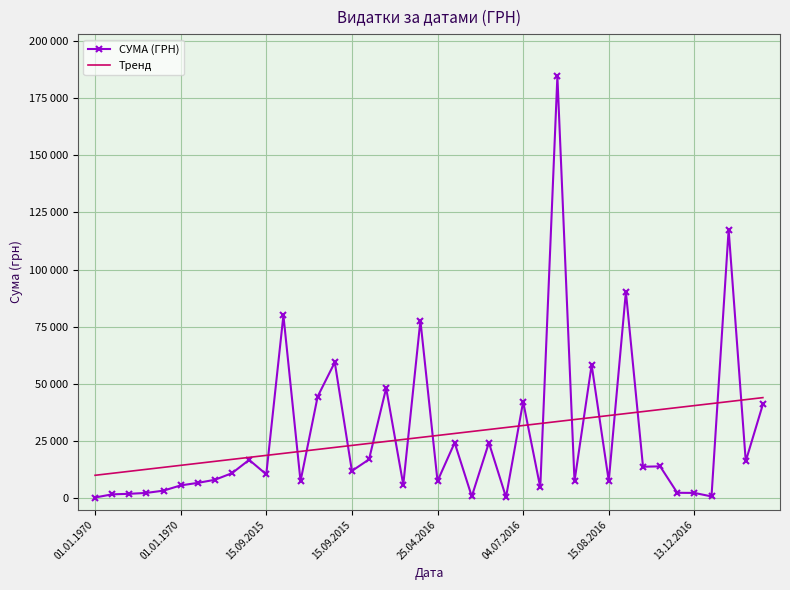

Where do Тренд and СУМА (ГРН) first cross each other?

10 and 11